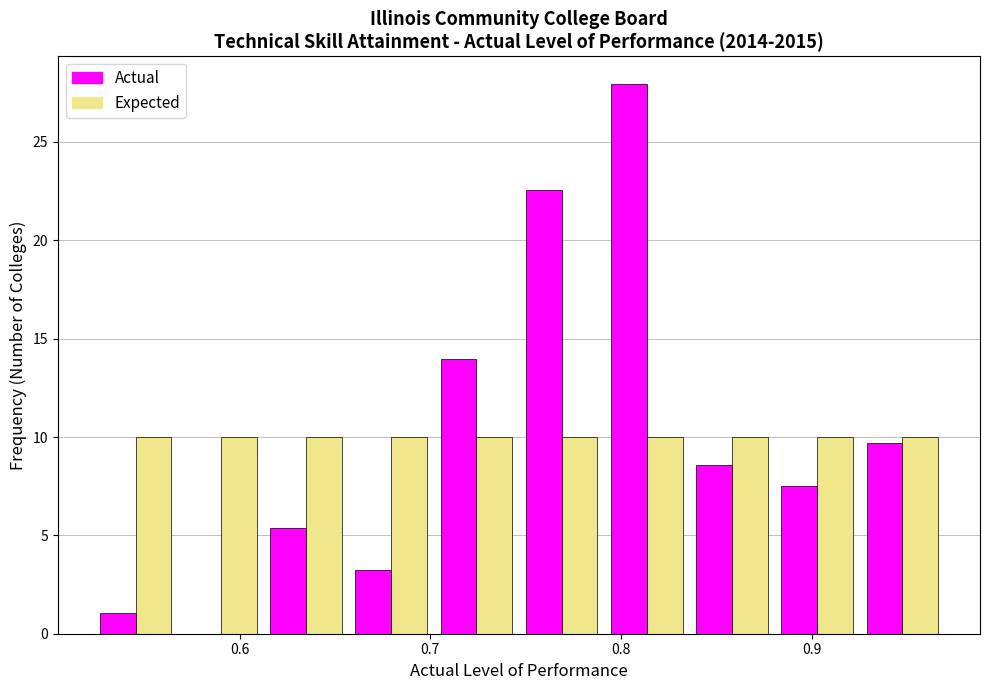

What is the height of the Expected bar covering 0.52 to 0.57 on the x-axis? Neither the bar edges nor the heights are printed on the chart, so give them approximately, as read against the axes.

10.0